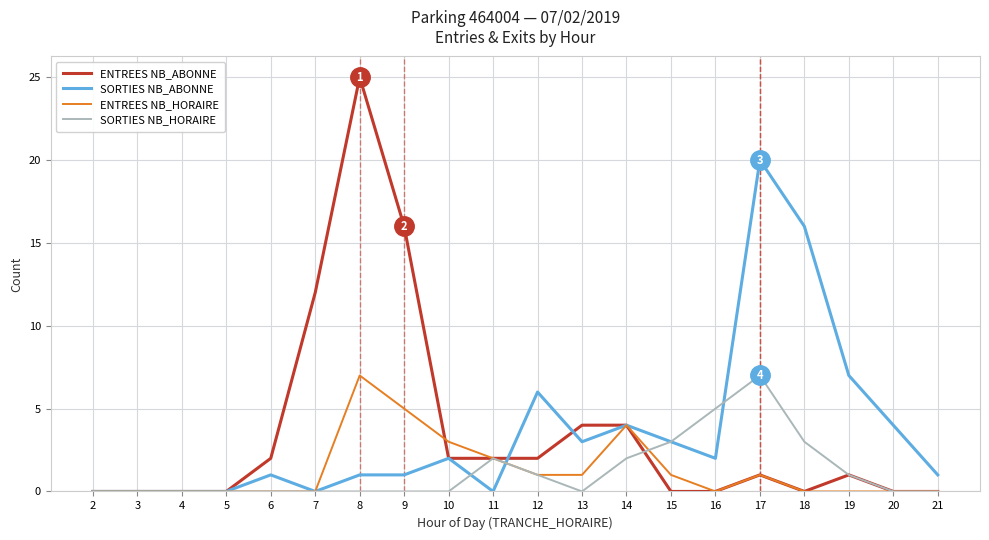

How many lines are shown in the chart?

4